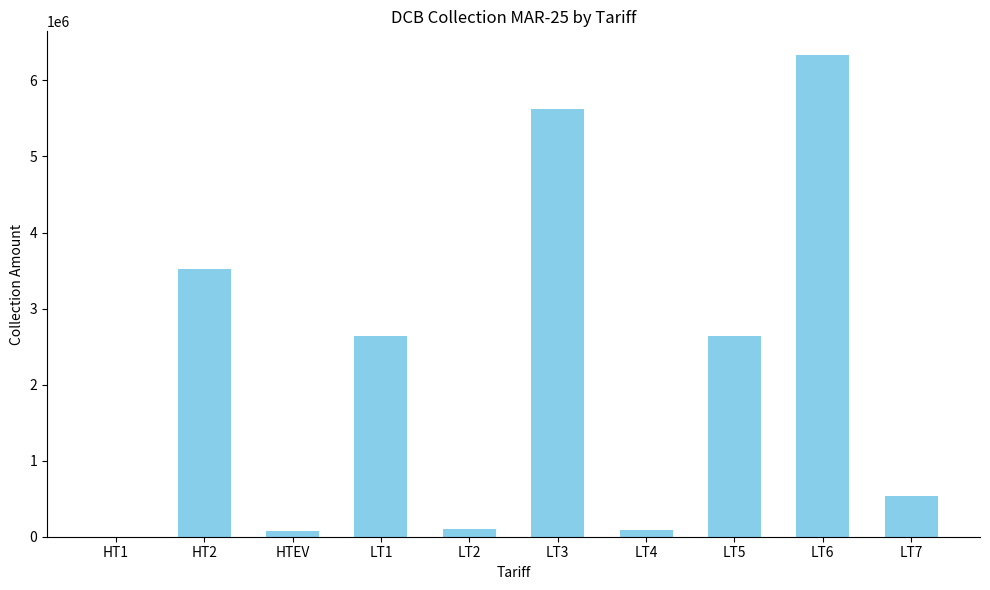

The chart shows a value of 2639304 at LT1. True or false?

True